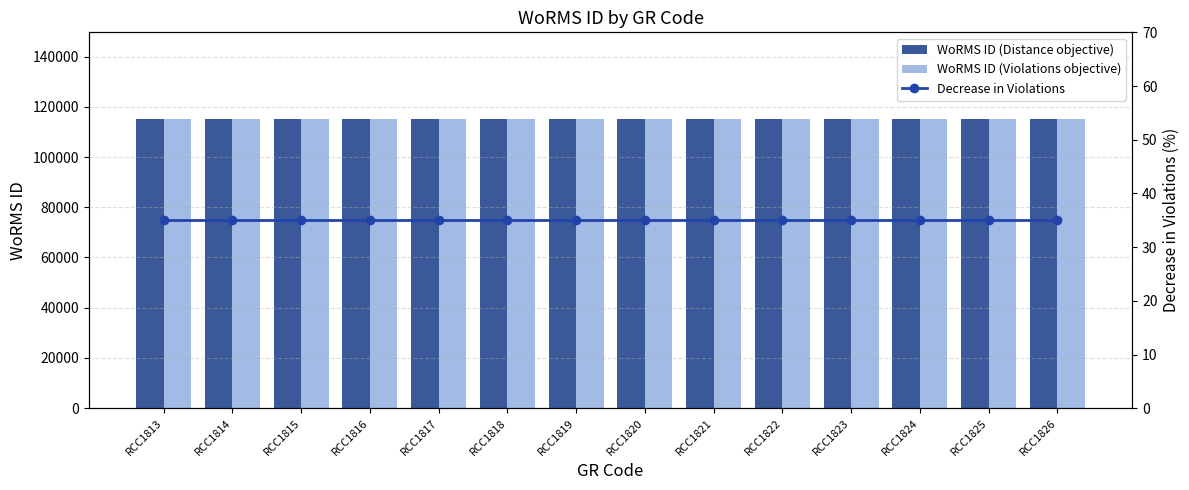

Rank the series at RCC1817 from lowest to highest value.

Decrease in Violations, WoRMS ID (Distance objective), WoRMS ID (Violations objective)